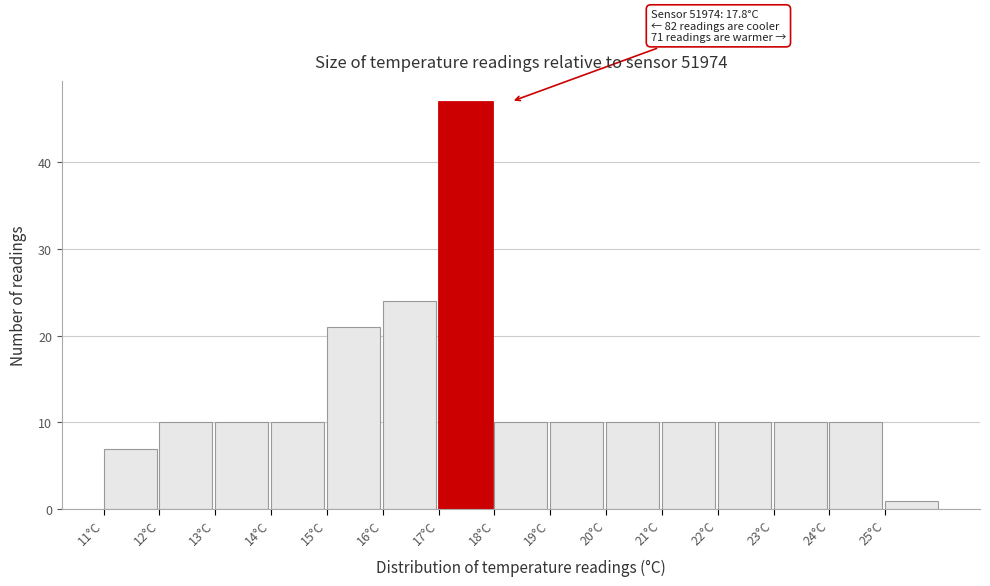

Over which range of the x-axis is the bar tallest?

17 to 18